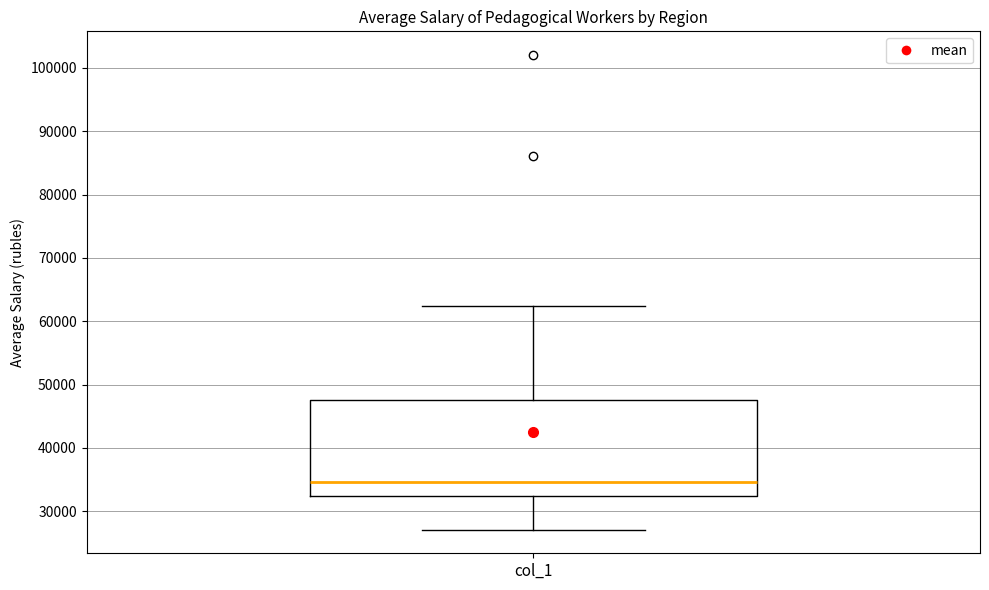

Transcribe this box plot: give where the median line is, the range the box spans, and where the two whiskers end, as read against the y-axis. The values are not printed on the chart, so give them approximately, as read against the axis.

median 35000, box 32000 to 48000, whiskers 27000 to 62000